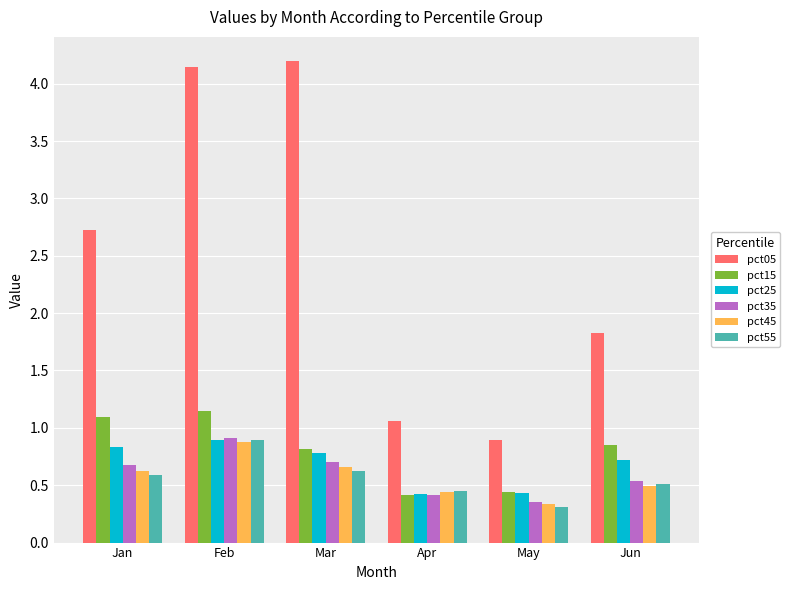

At which category is the sum across all series the highest?

Feb